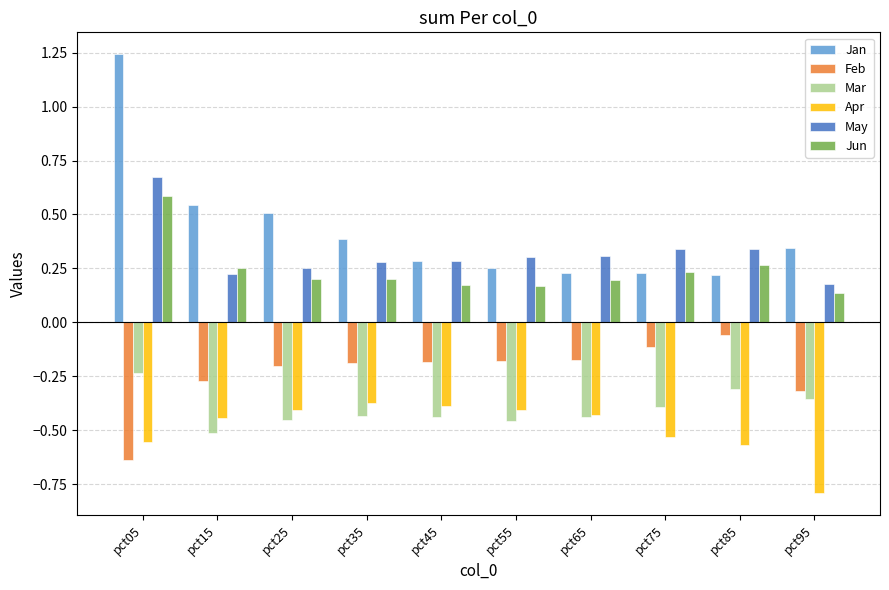

Which category has the highest value across all series?

pct05